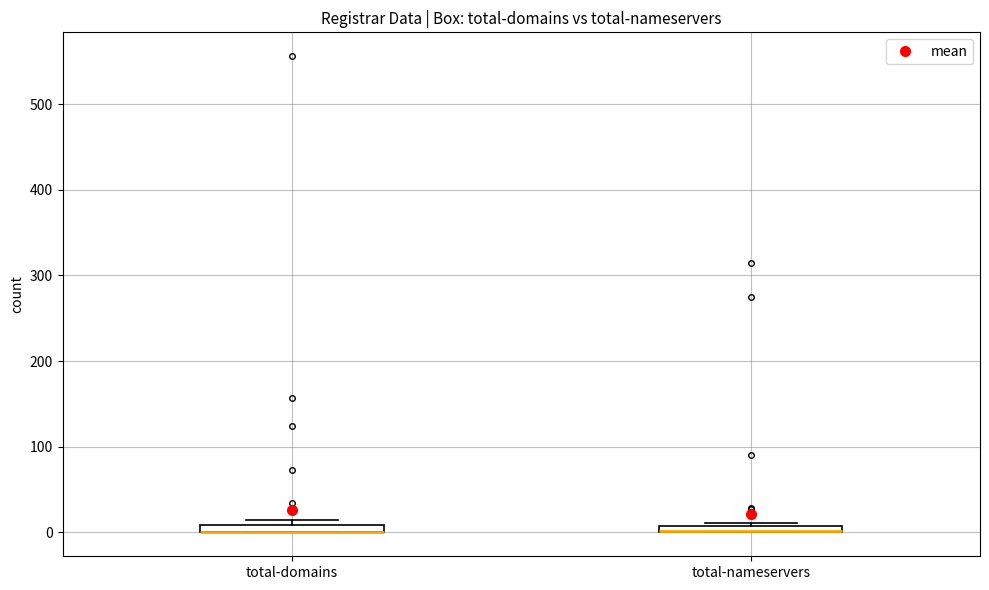

Where is the upper edge of the box for total-nameservers on the y-axis? The values are not printed on the chart, so give them approximately, as read against the axis.

10